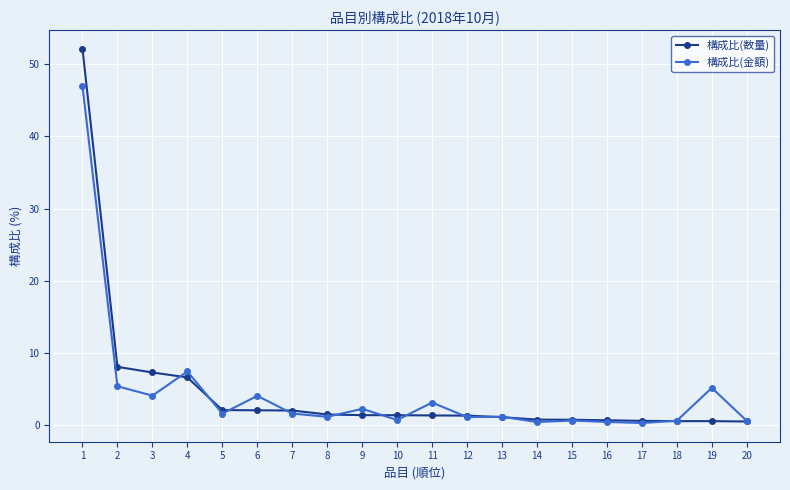

What is the sum of the 構成比(数量) values at 5 and 6?

4.2